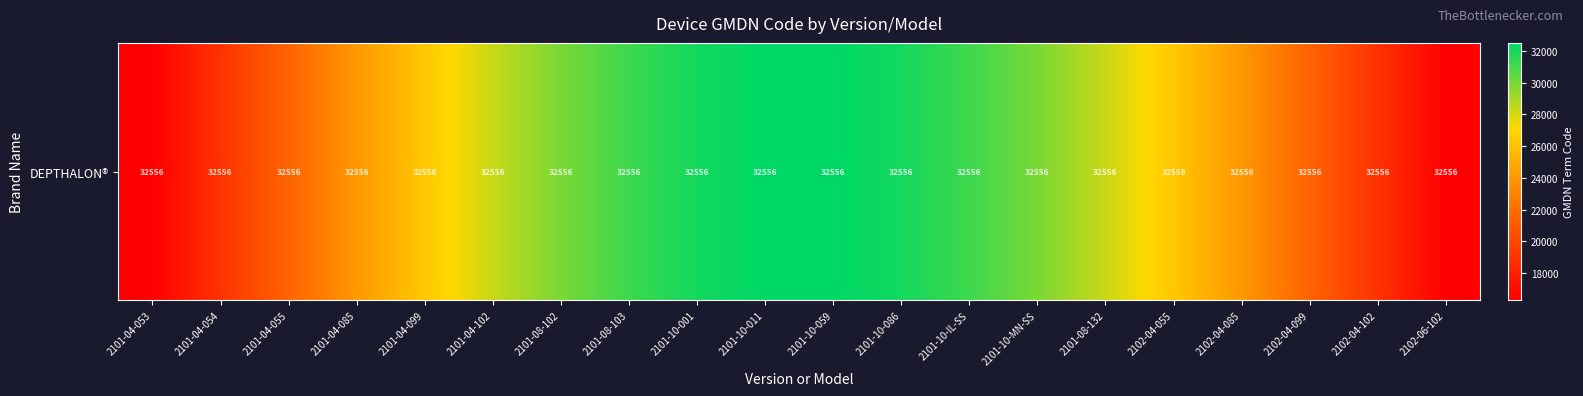

The chart shows a value of 32500.4 at 2101-10-059. True or false?

True